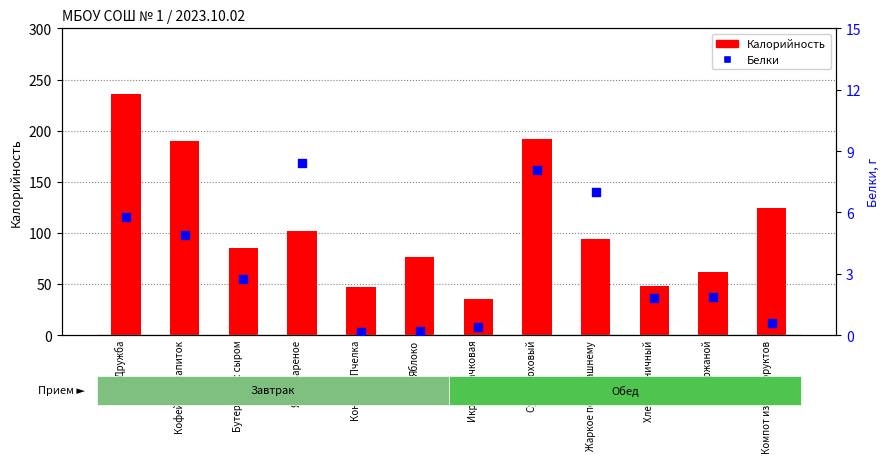

Which series has the largest total across all categories?

Калорийность